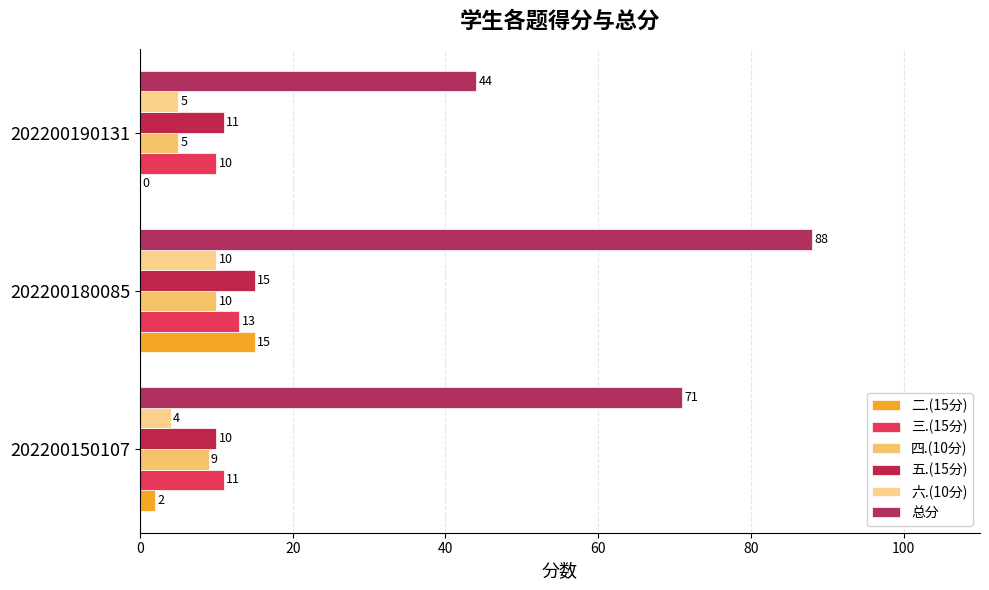

What is the maximum value shown in the chart?

88